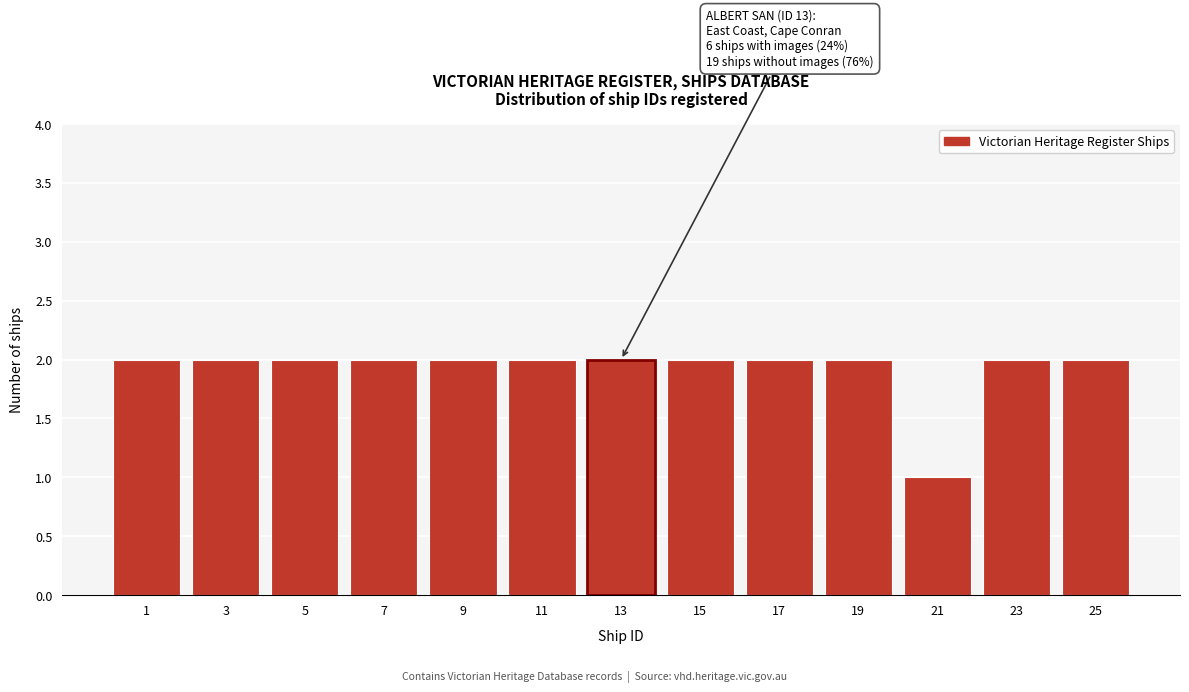

Reading left to right, what are all the values shown in this chart?

1=2	3=2	5=2	7=2	9=2	11=2	13=2	15=2	17=2	19=2	21=1	23=2	25=2